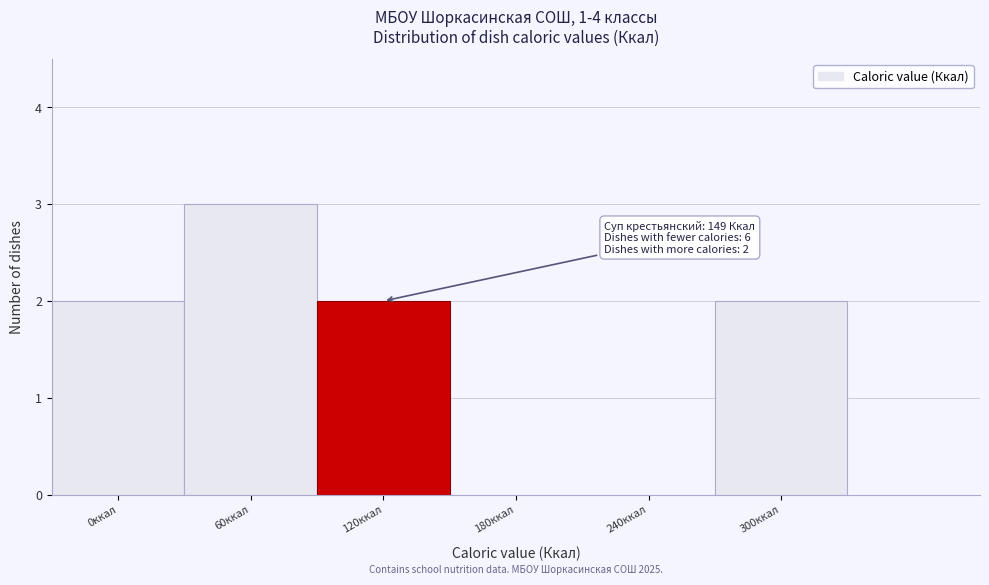

Read the value at 60ккал.

3